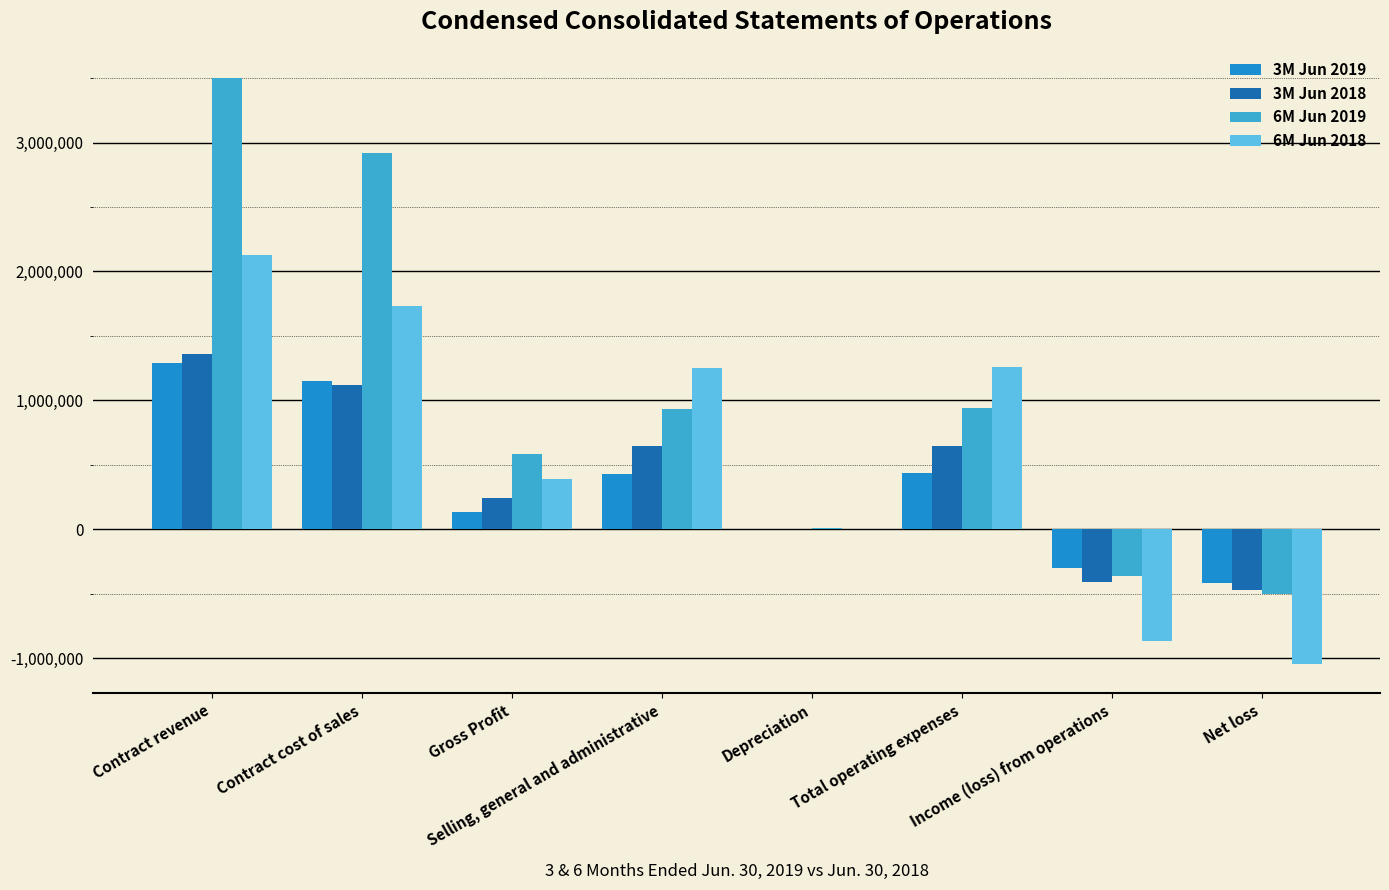

How many categories are shown in the chart?

8